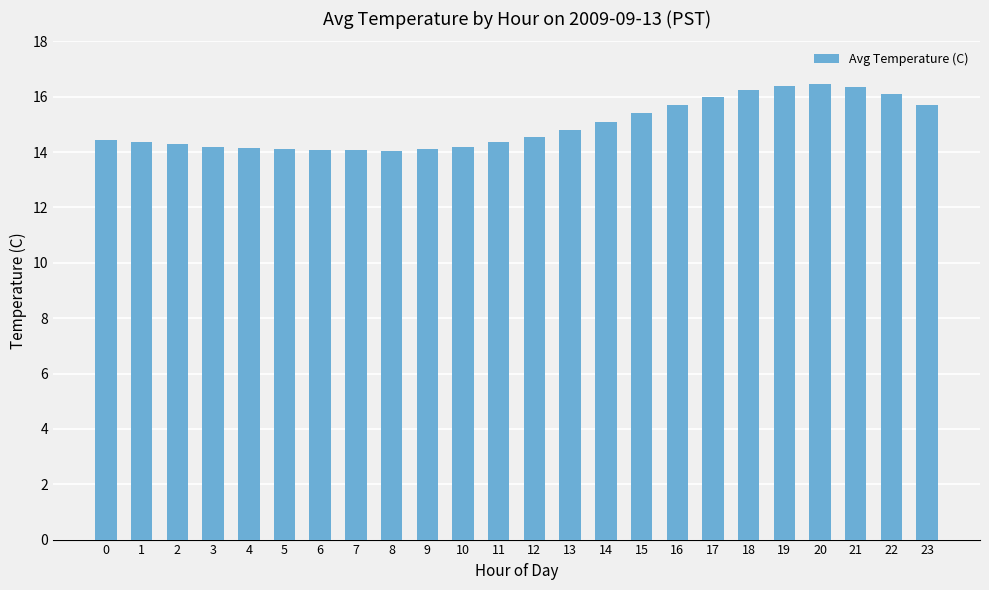

Between 9 and 12, which is larger?

12